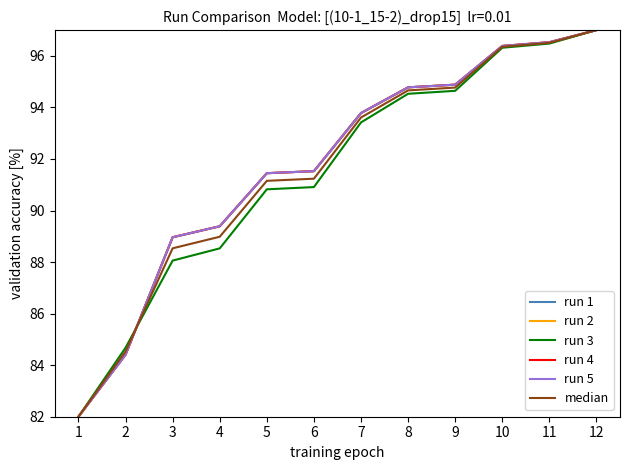

Does the chart display data point markers on the line(s)?

No